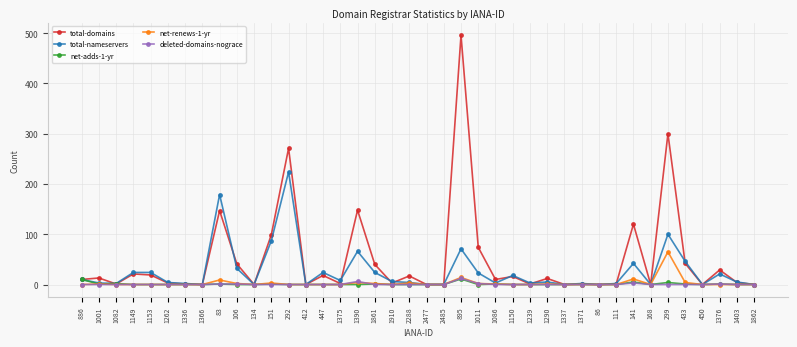

Which category has the highest value in the total-domains series?

895